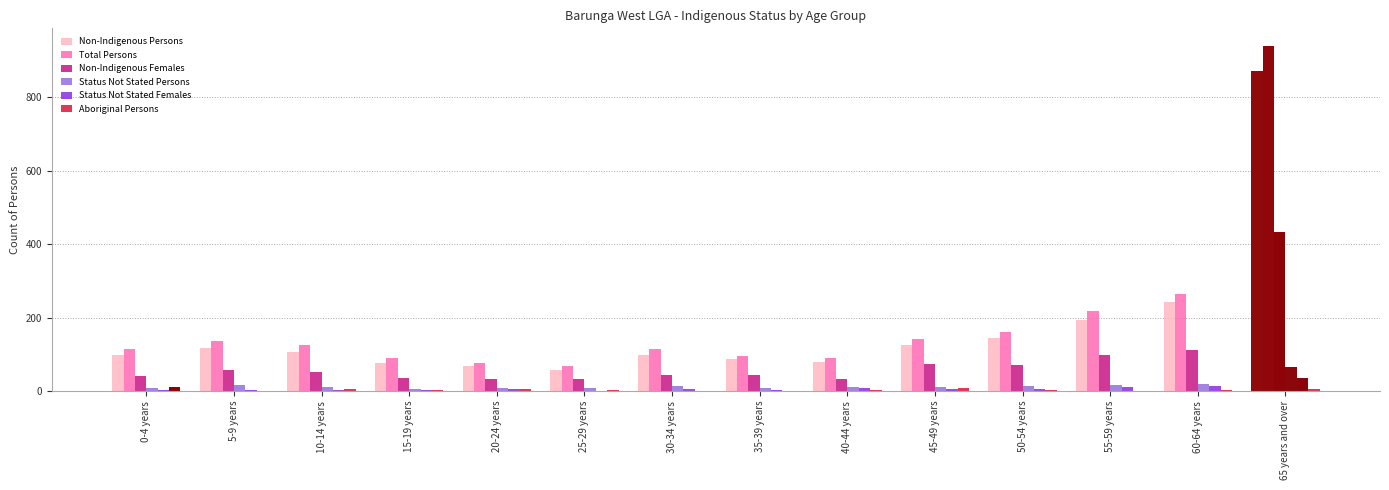

Rank the series by their maximum value, from highest to lowest.

Total Persons, Non-Indigenous Persons, Non-Indigenous Females, Status Not Stated Persons, Status Not Stated Females, Aboriginal Persons